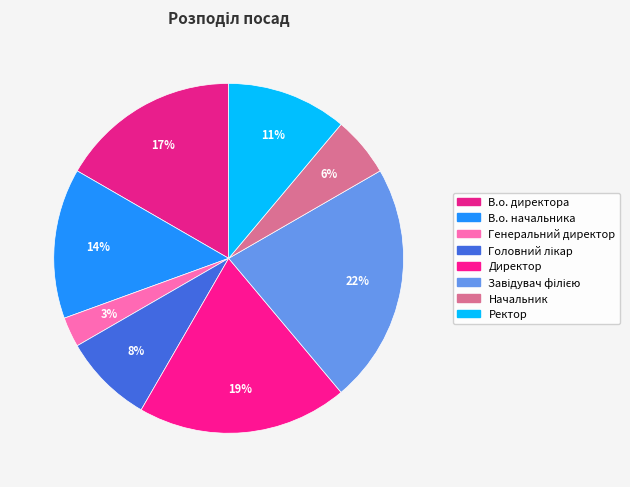

Does Директор represent more than half of the total?

No